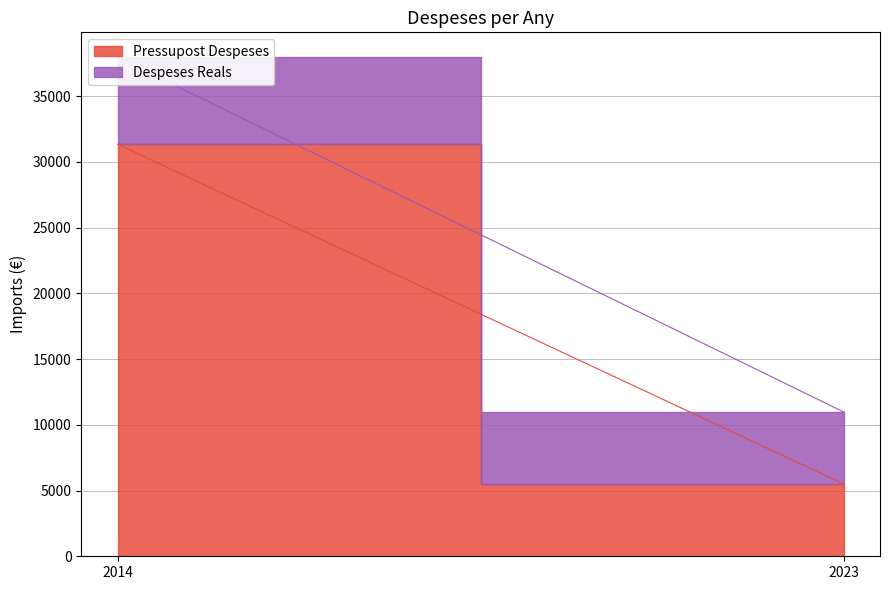

The Despeses Reals series shows 3746.4 at 2014. True or false?

False